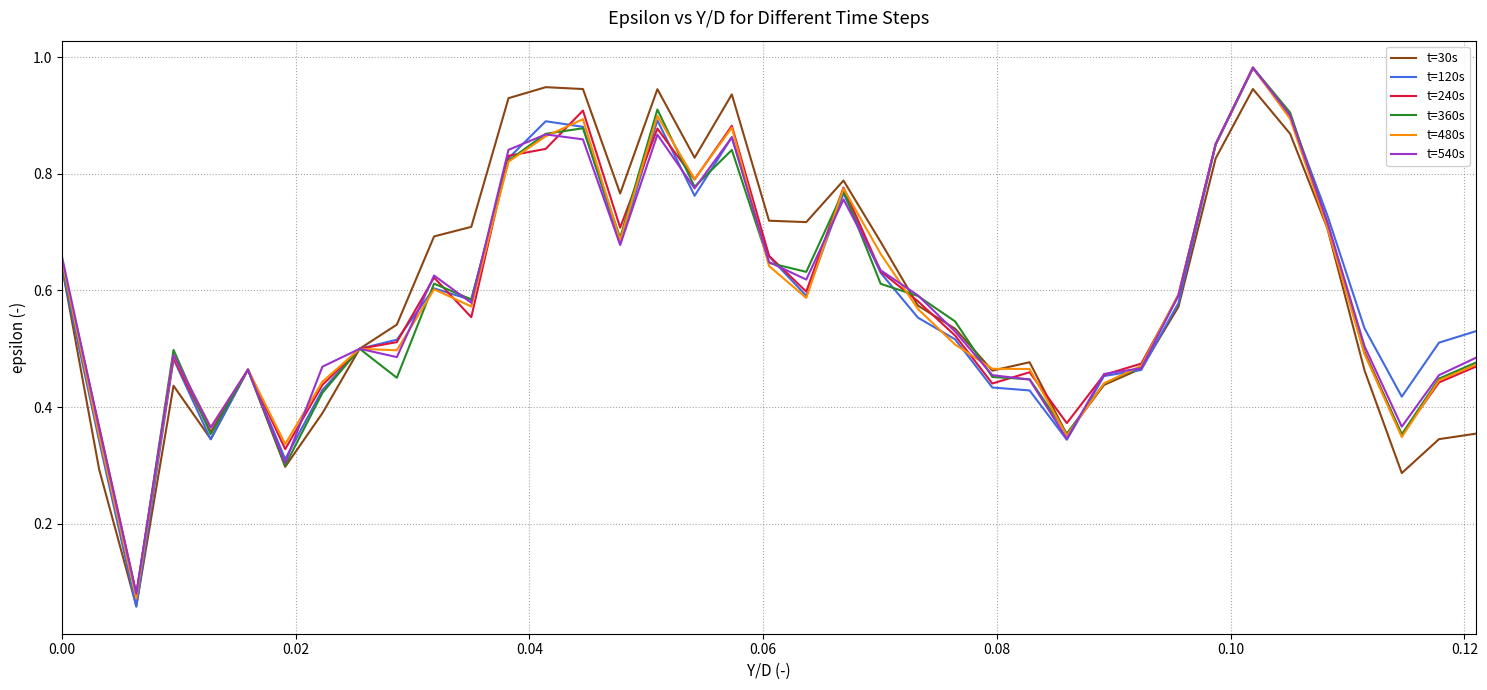

True or false: t=30s has more than 0 points higher than both neighbors.

True